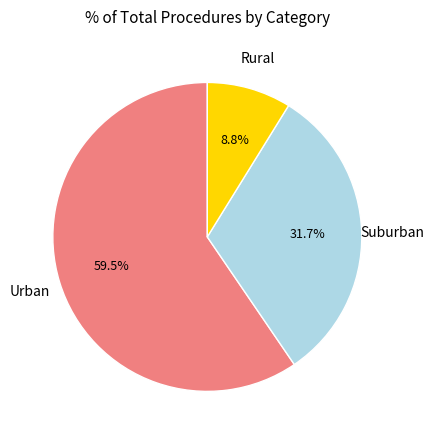

Is there any slice that represents more than half of the pie?

Yes